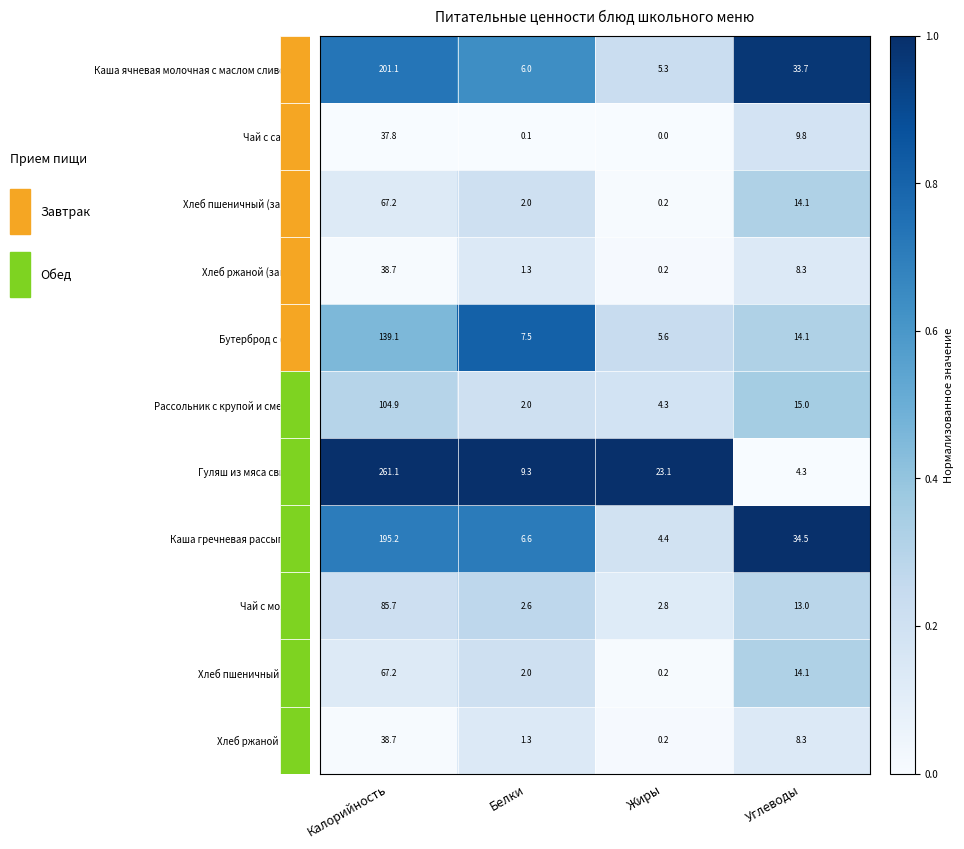

What is the difference between the Гуляш из мяса свинины values at Углеводы and Жиры?

18.8